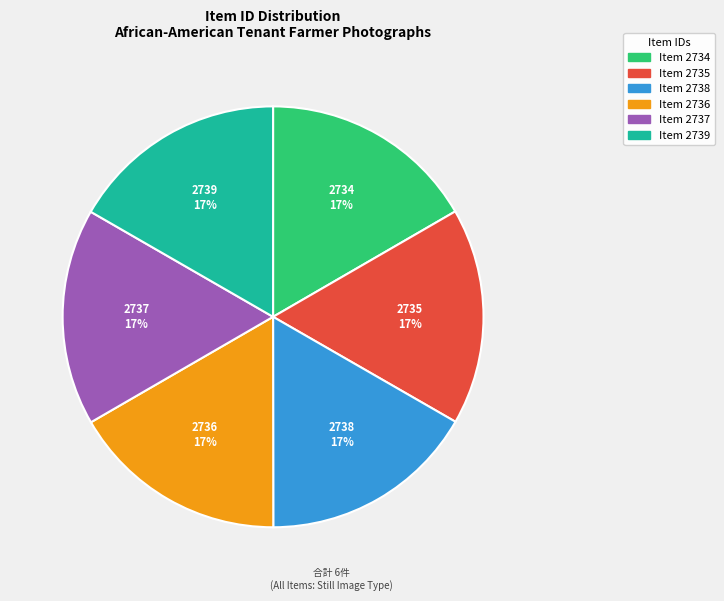

To the nearest percent, what percentage of the pie is Item 2739?

17%